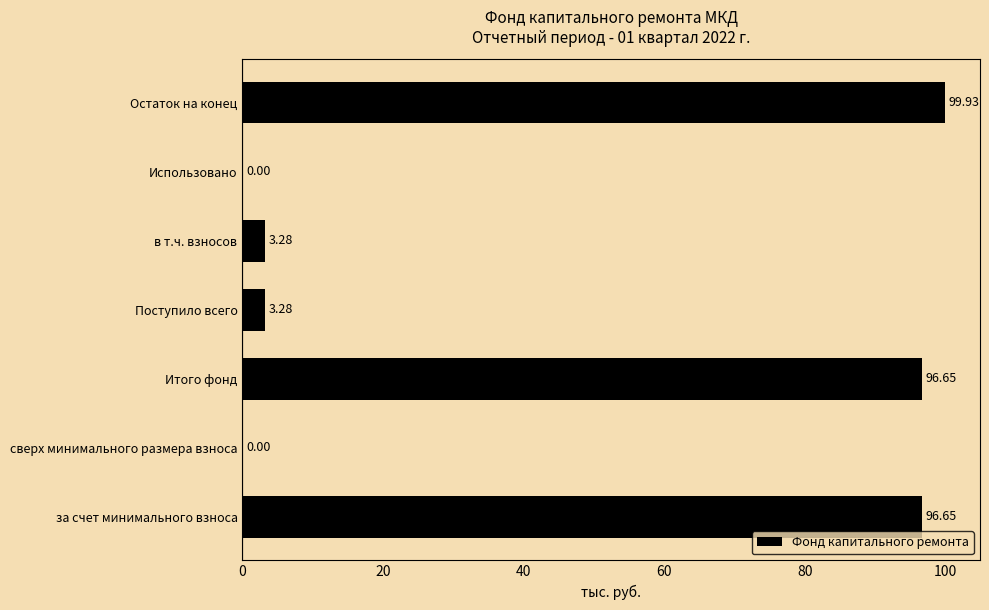

Which has a higher value, в т.ч. взносов or Использовано?

в т.ч. взносов